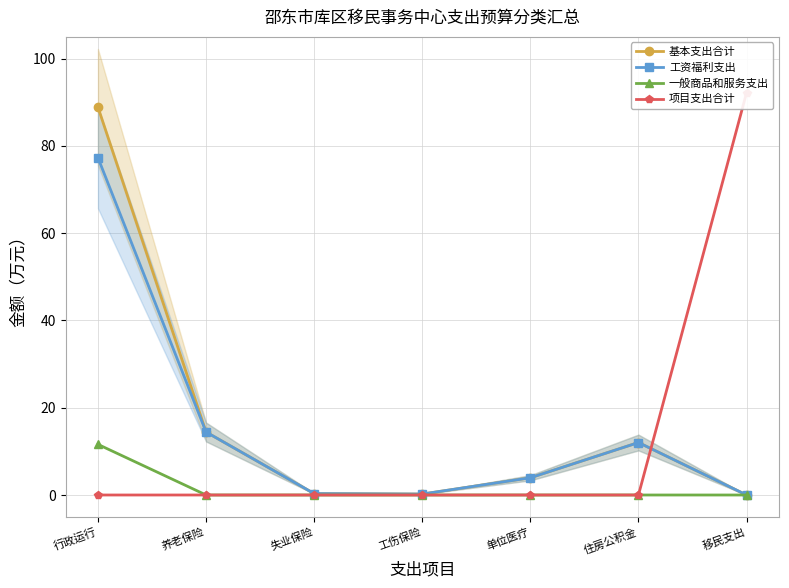

Which series has the largest range (max minus min)?

项目支出合计